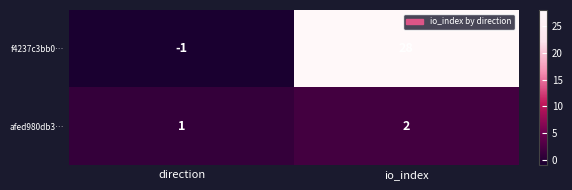

Which series has the widest spread of values?

f4237c3bb0…